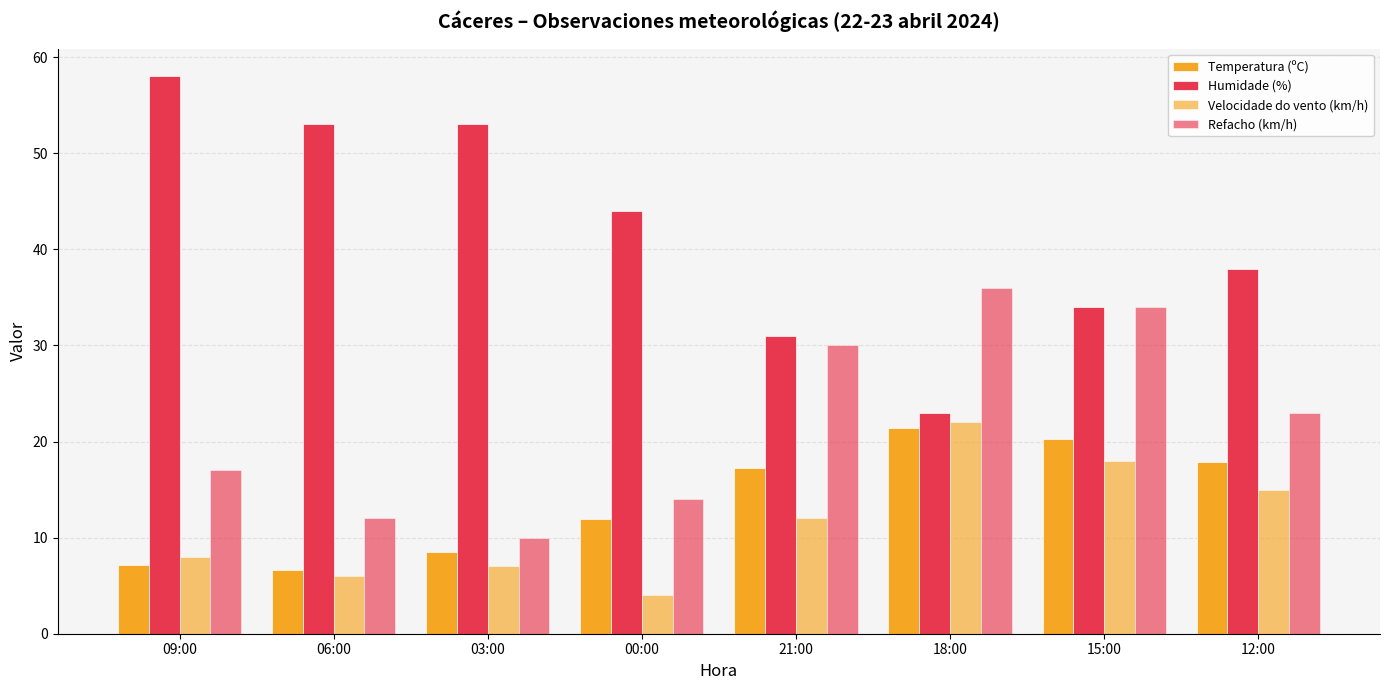

Where does the Temperatura (ºC) series first go above 17?

21:00